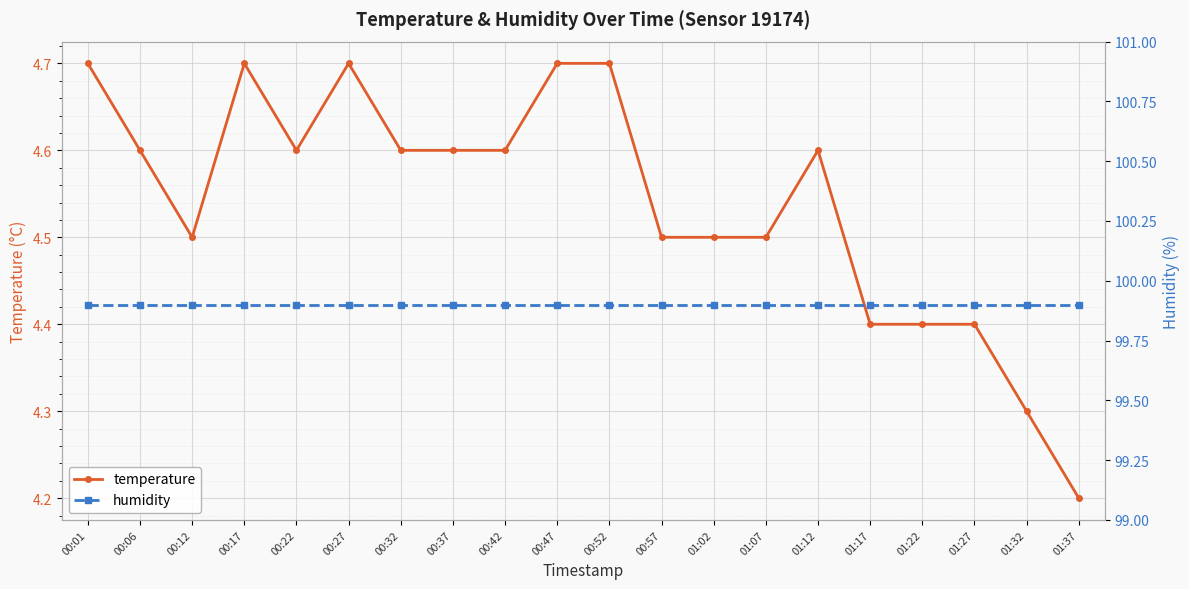

What is the spread (max minus min) of values at 00:06?

95.3